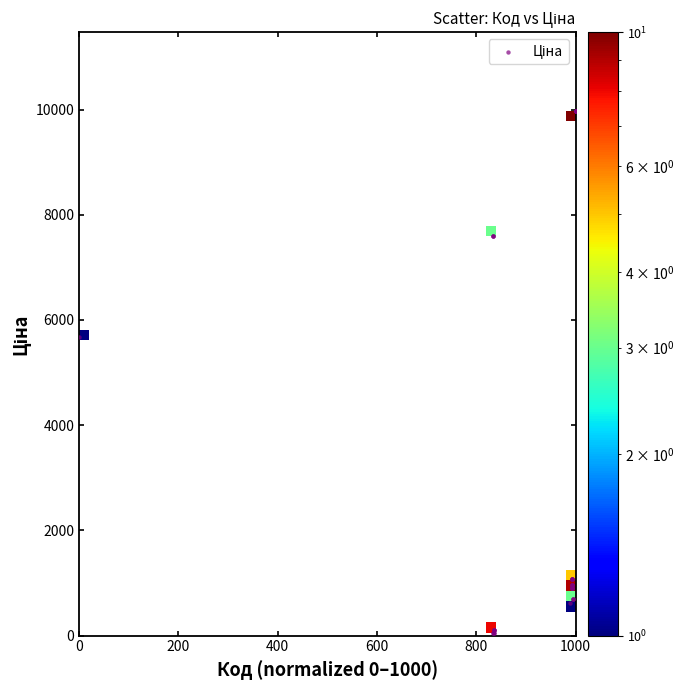

What Y value in the scatter plot is closest to 5016?

5673.8